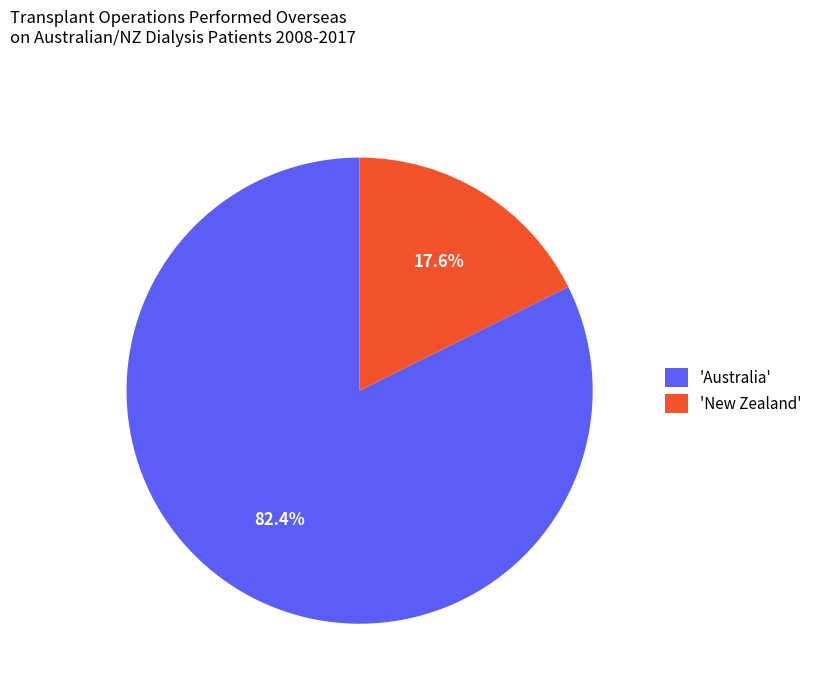

Count the number of slices in the pie.

2